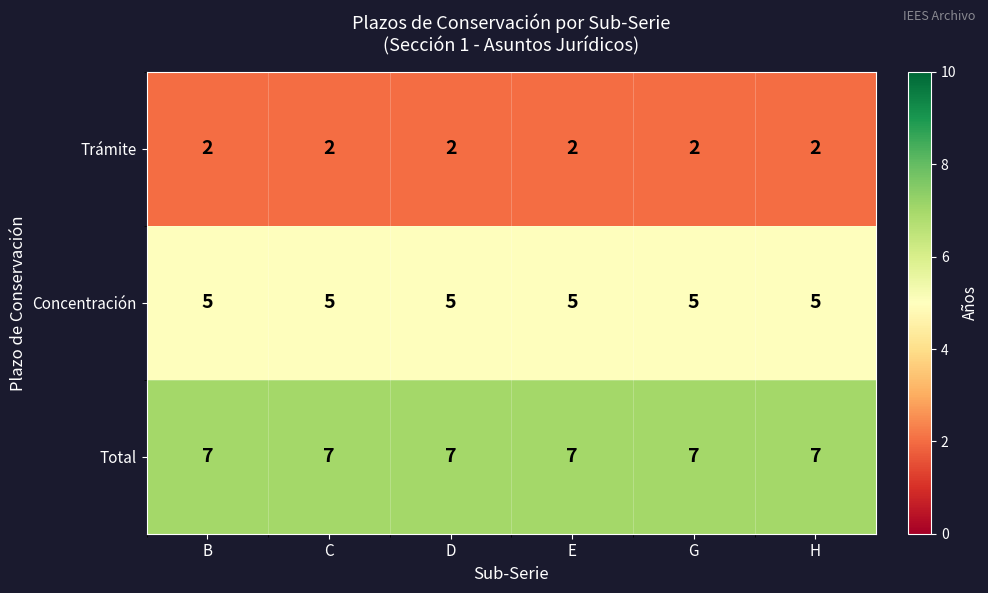

What is the sum of the Trámite values at G and E?

4